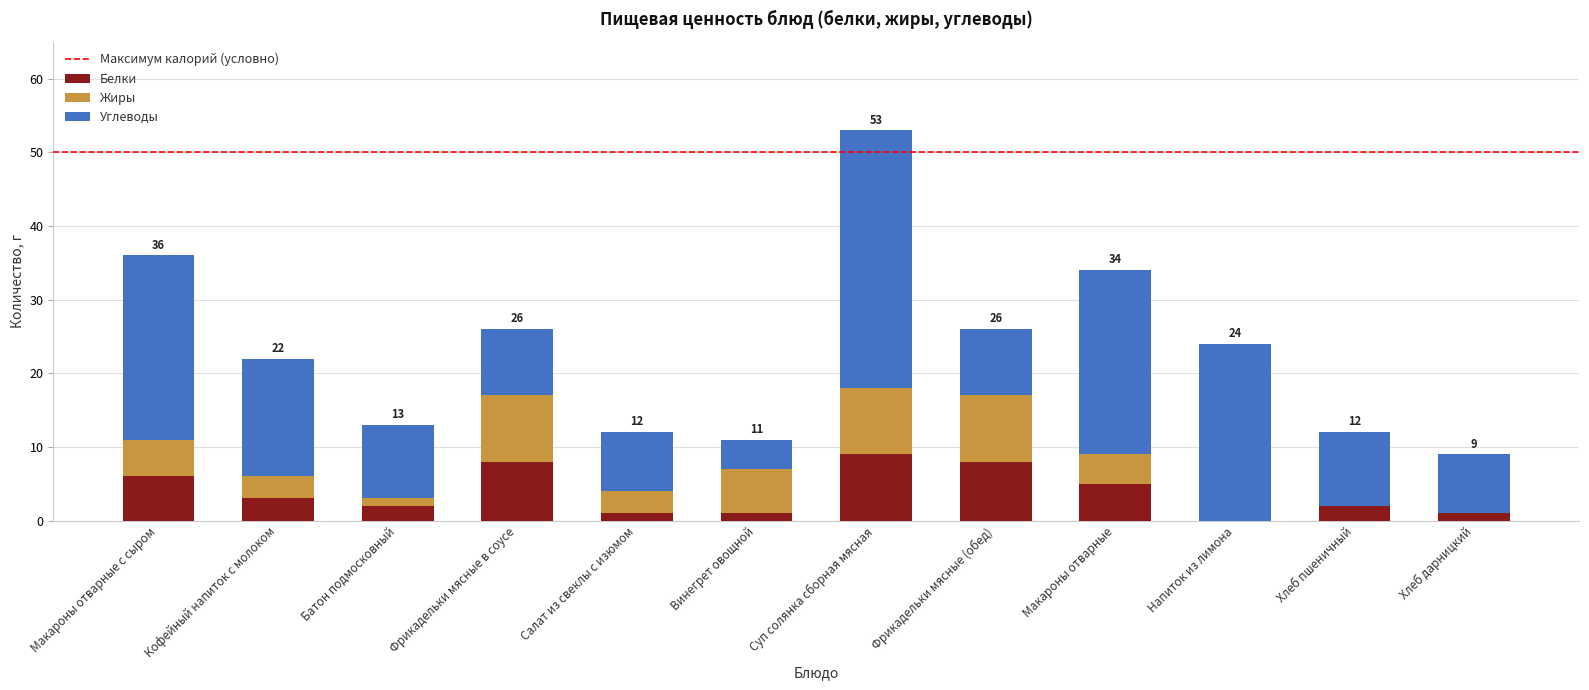

What is the total value across all series at Фрикадельки мясные в соусе?

26